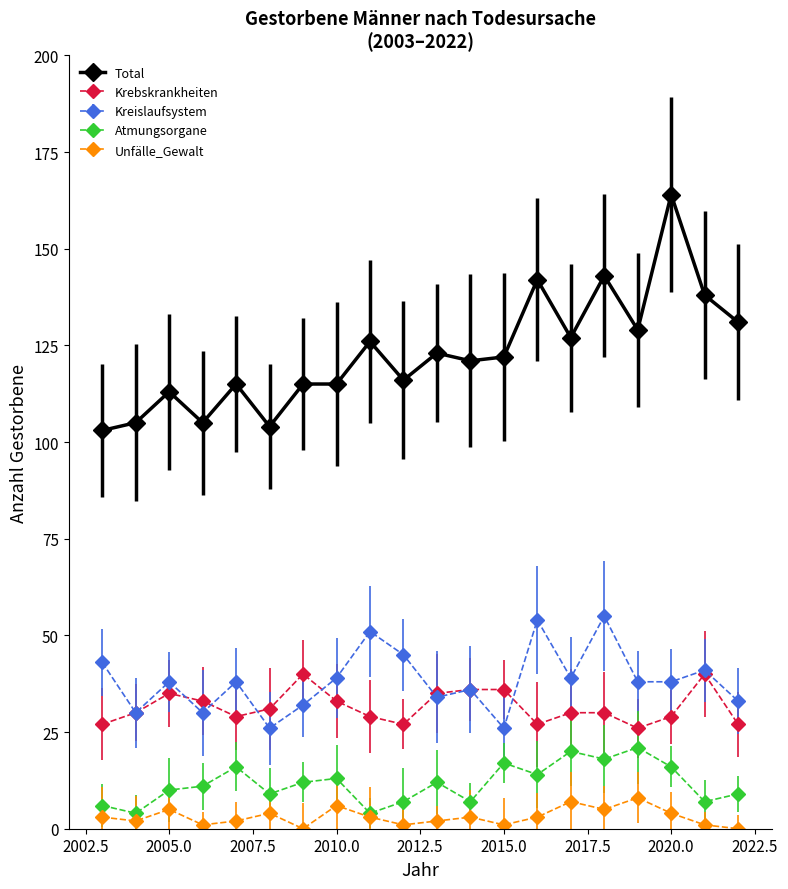

True or false: Total has more than 2 points higher than both neighbors.

True